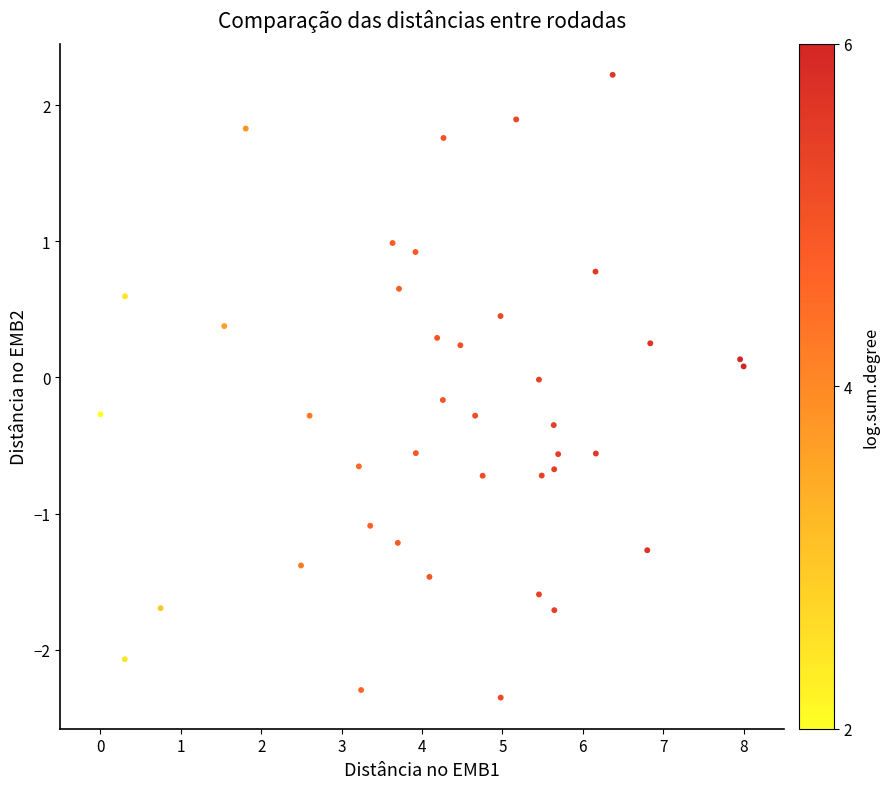

What is the range of Y values (max minus min)?

4.6